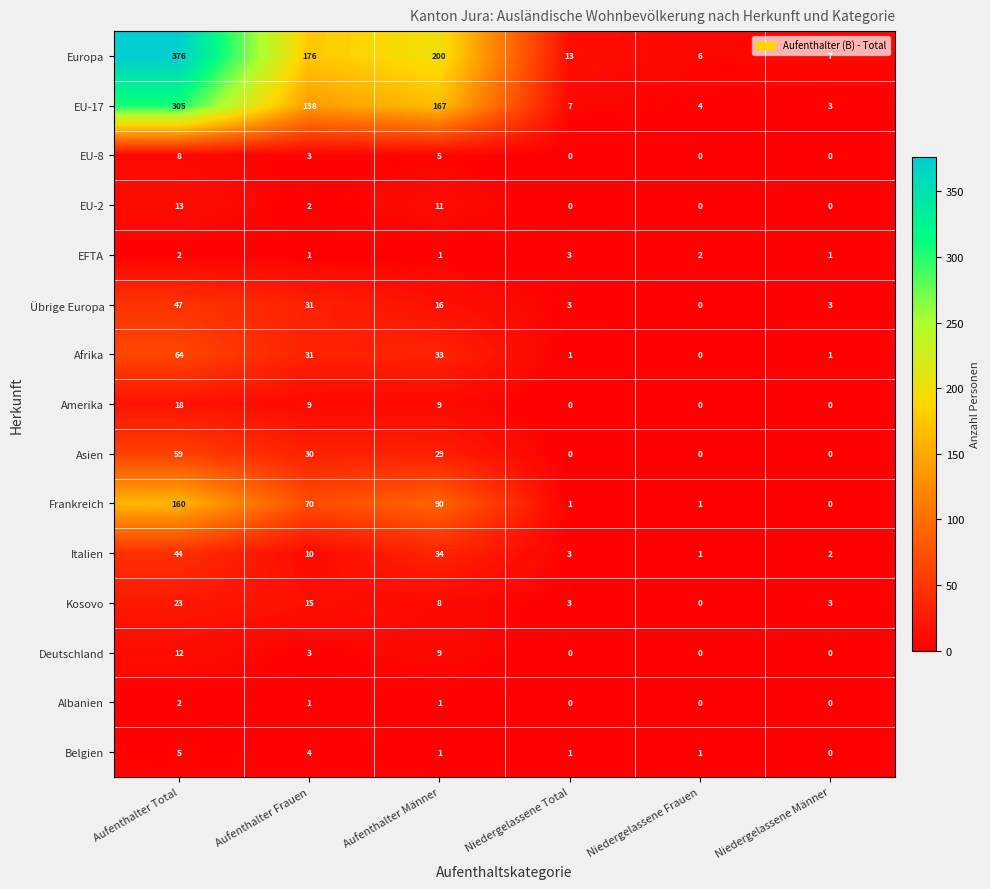

Which label corresponds to the largest value in the chart?

Aufenthalter Total